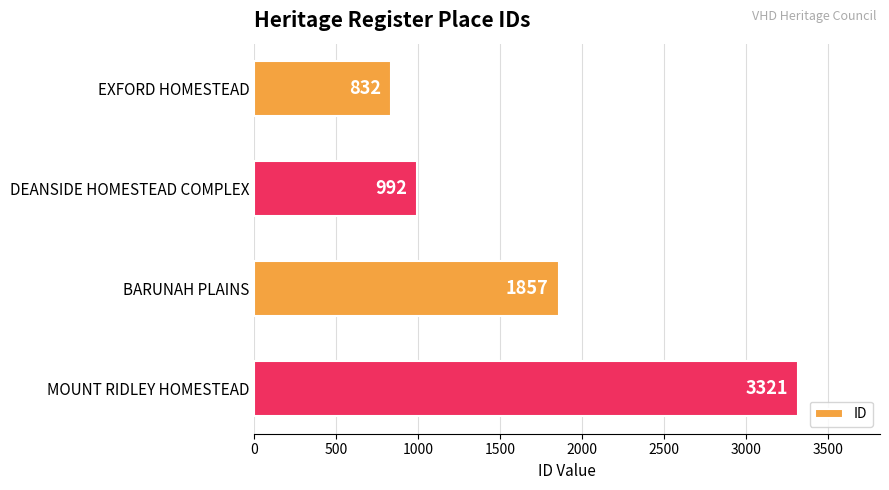

List the labels in order of value, smallest first.

EXFORD HOMESTEAD, DEANSIDE HOMESTEAD COMPLEX, BARUNAH PLAINS, MOUNT RIDLEY HOMESTEAD